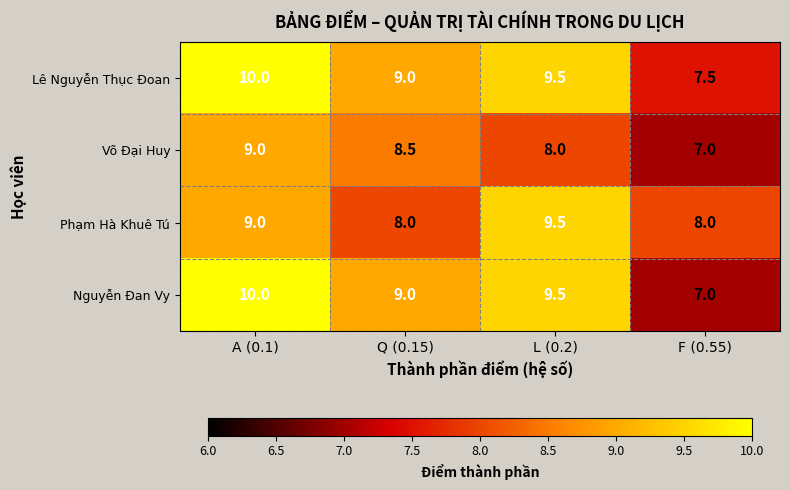

At which label does Nguyễn Đan Vy first exceed 9?

A (0.1)